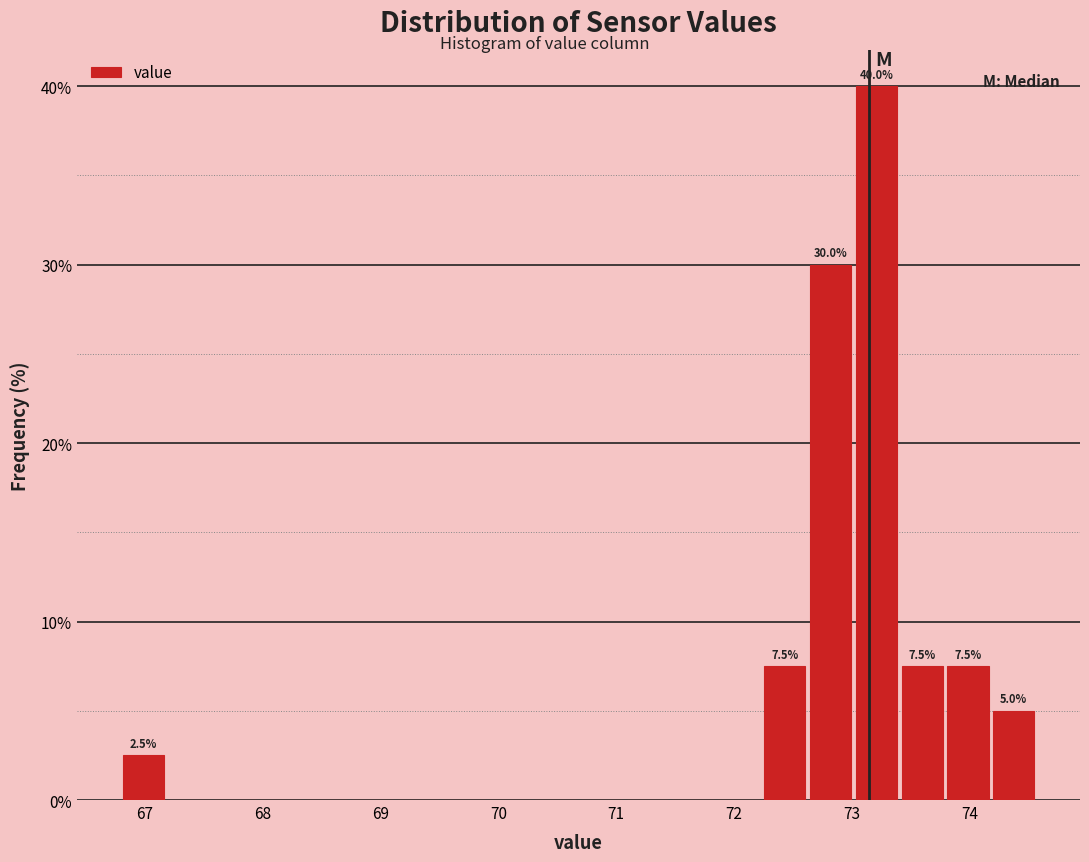

Around what value on the x-axis is the tallest bar? Give the approximate position of its centre, as read against the axis.

73.2